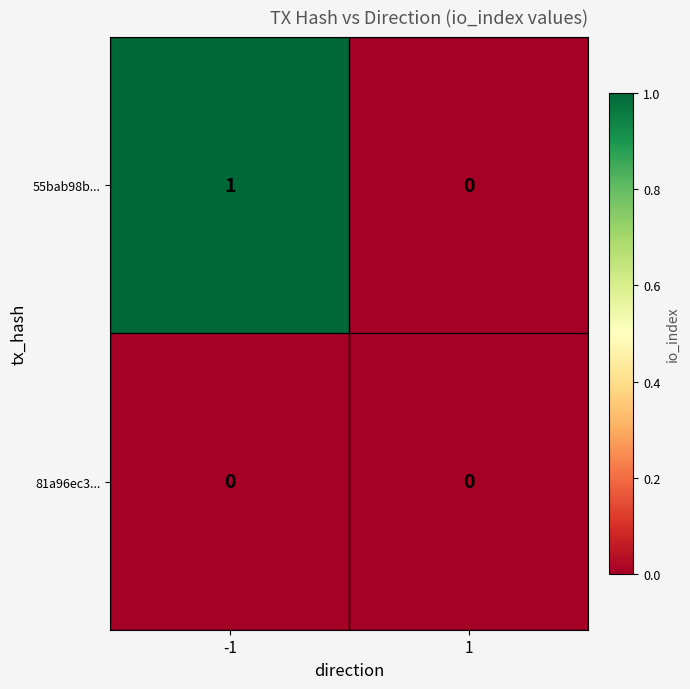

Reading left to right, what are all the values shown in this chart?

55bab98b...: -1=1	1=0
81a96ec3...: -1=0	1=0